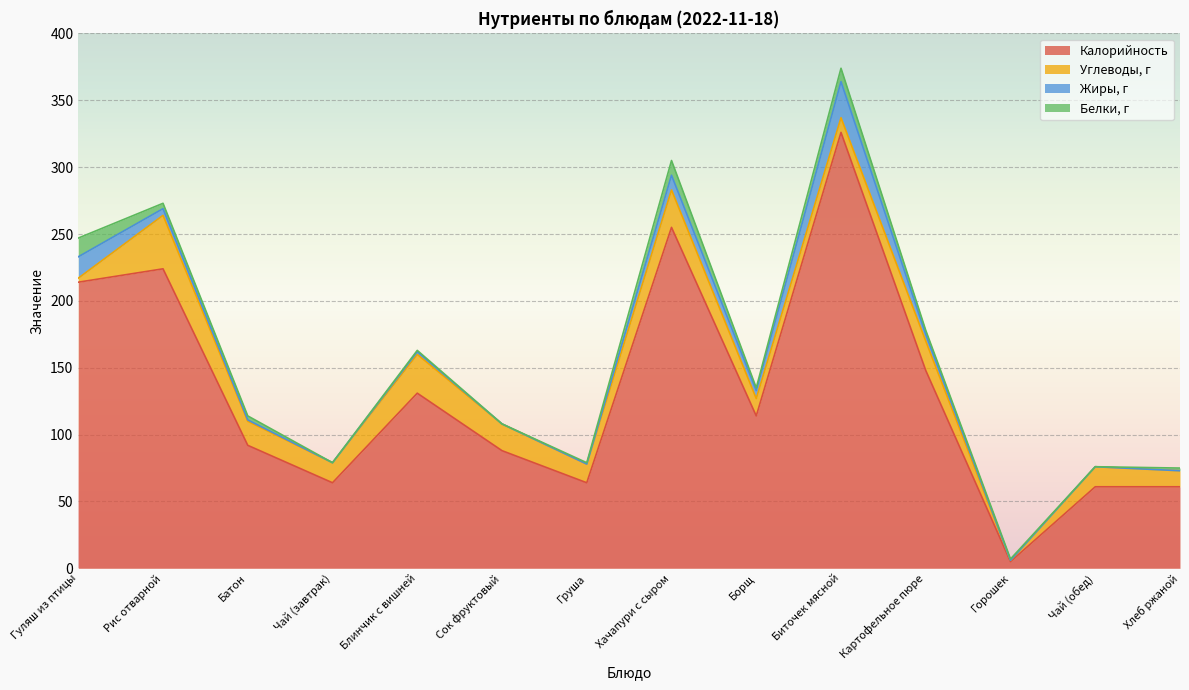

At how many categories does at least one series exceed 31?

13